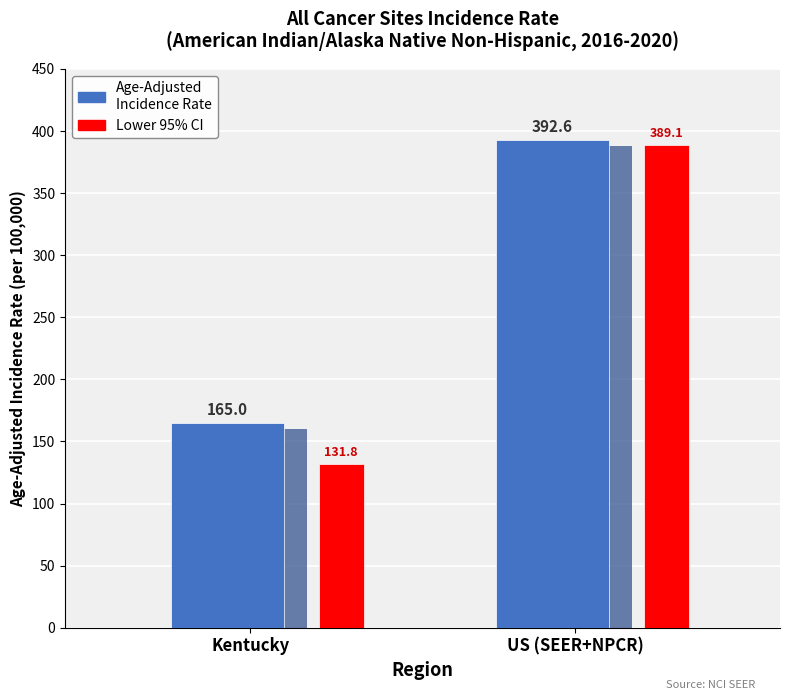

What is the difference between the Lower 95% CI values at Kentucky and US (SEER+NPCR)?

257.3